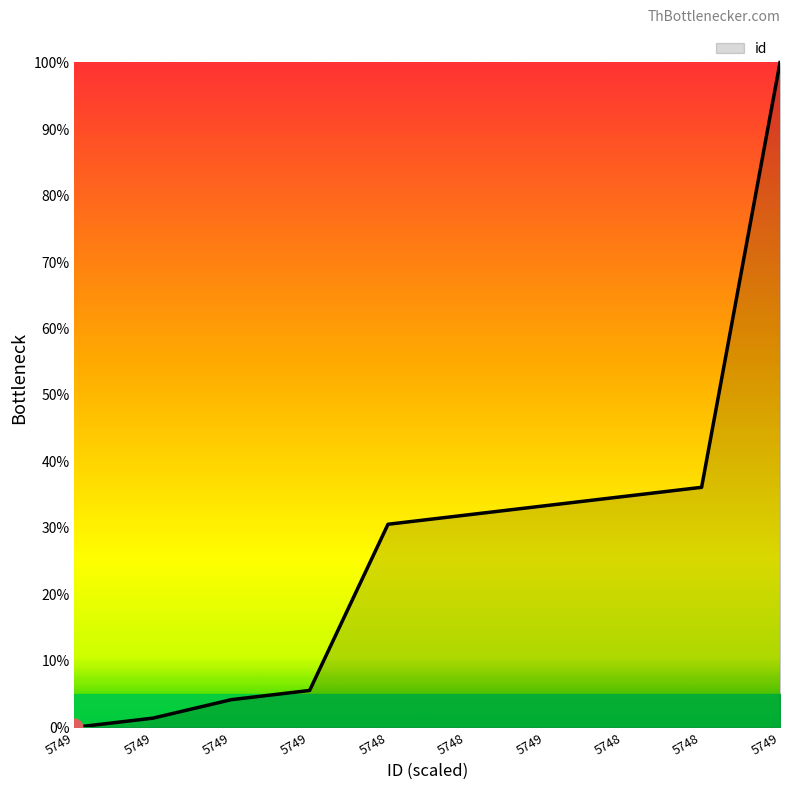

Reading left to right, transcribe all the data shown in this chart.

5749=0.0	5749=1.4	5749=4.2	5749=5.6	5748=30.6	5748=31.9	5749=33.3	5748=34.7	5748=36.1	5749=100.0